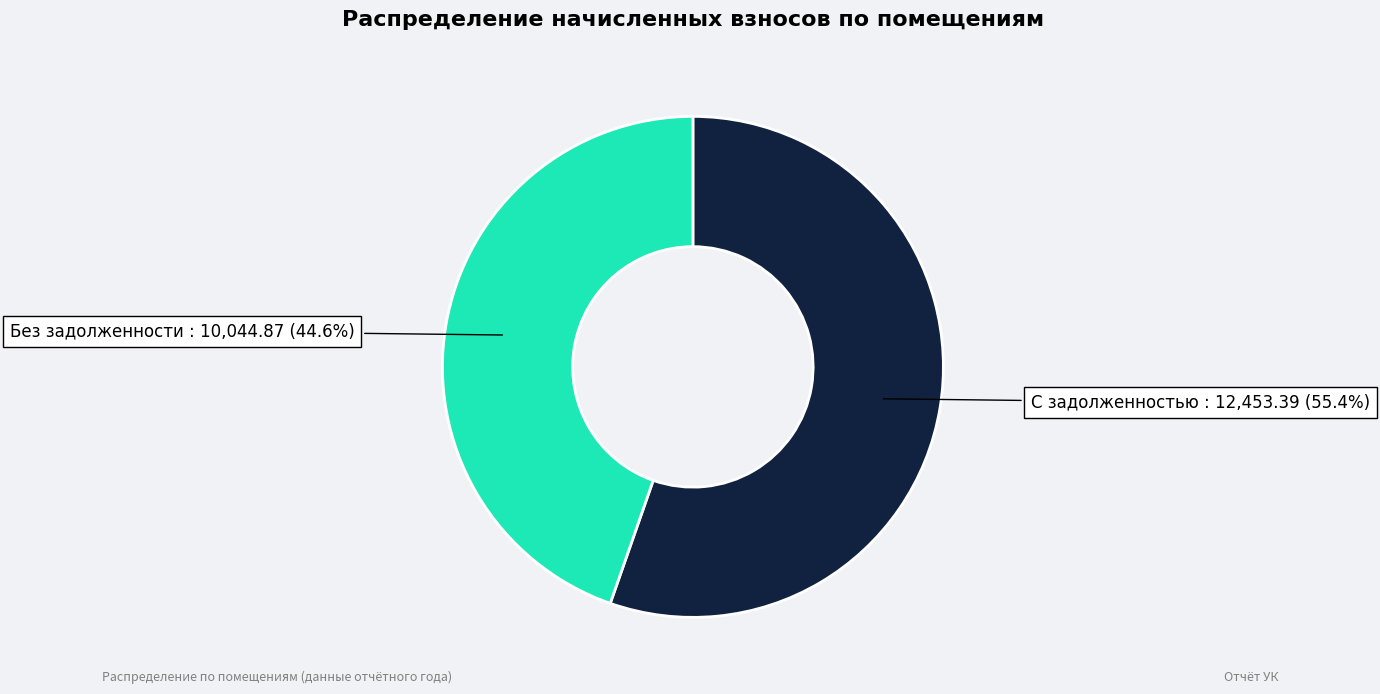

Approximately how many times larger is the value at С задолженностью compared to Без задолженности?

1.2